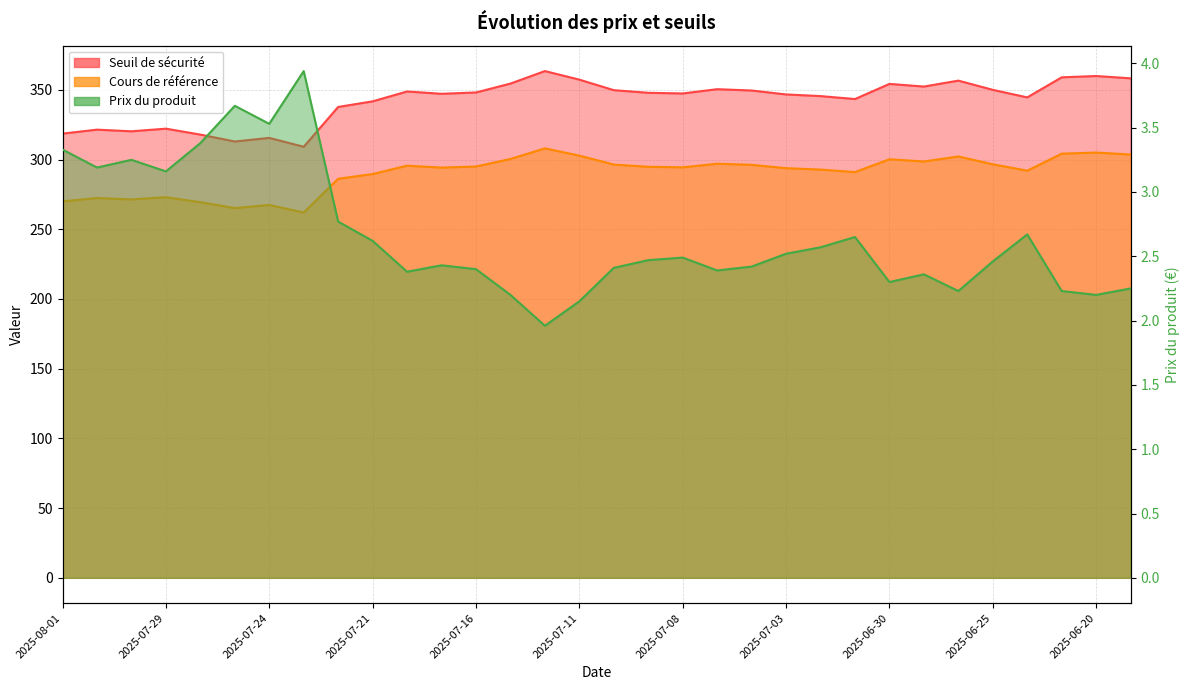

Which category has the lowest value across all series?

2025-07-14